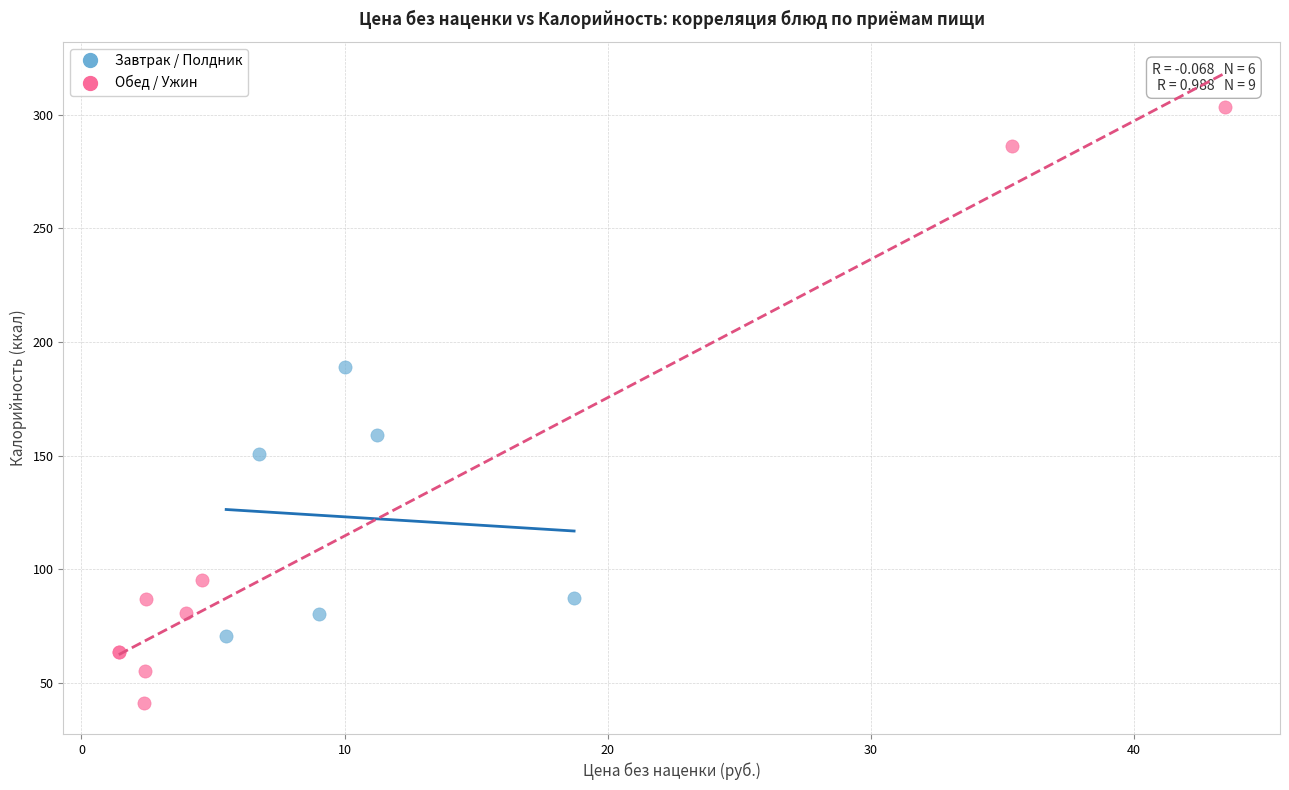

Which series reaches the maximum Y coordinate?

Обед / Ужин